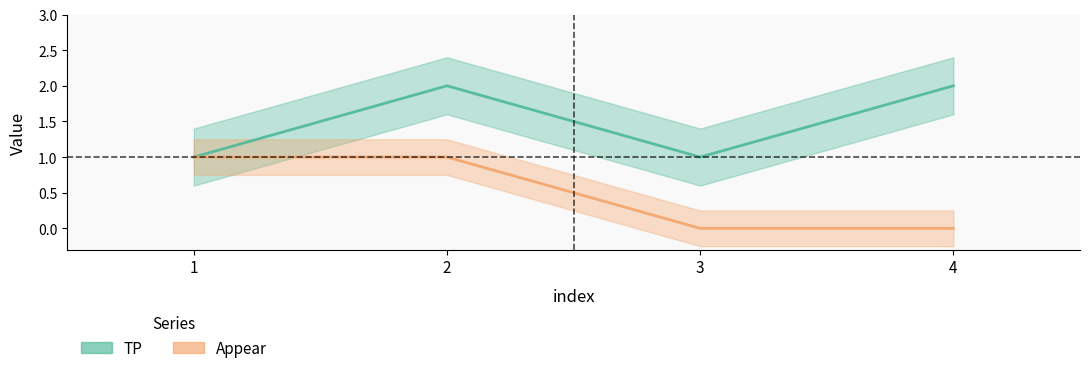

True or false: TP and Appear cross at least once.

False